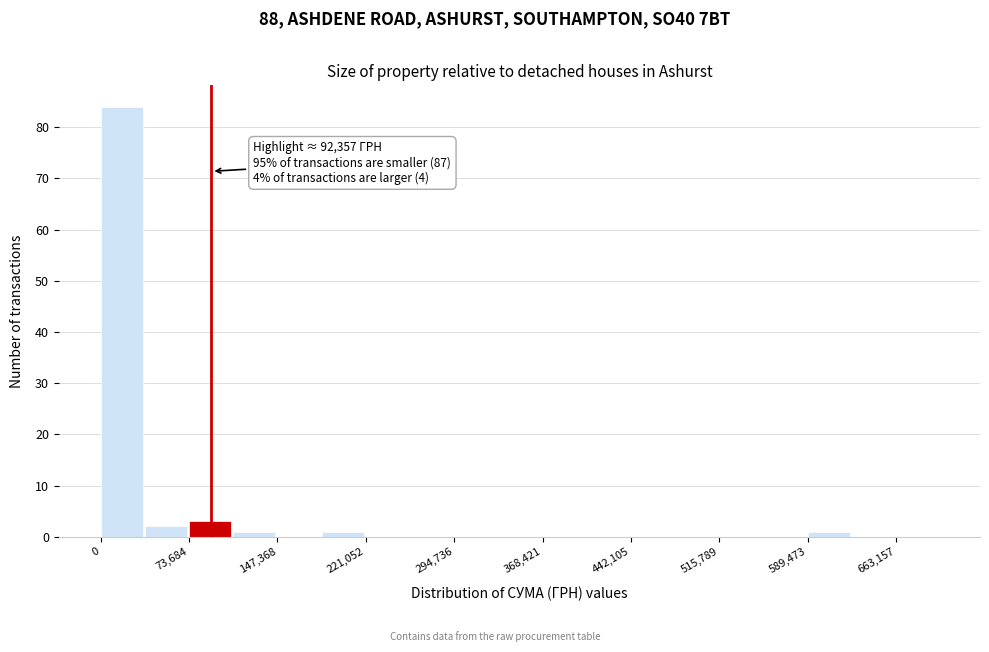

Around what value on the x-axis is the tallest bar? Give the approximate position of its centre, as read against the axis.

20000